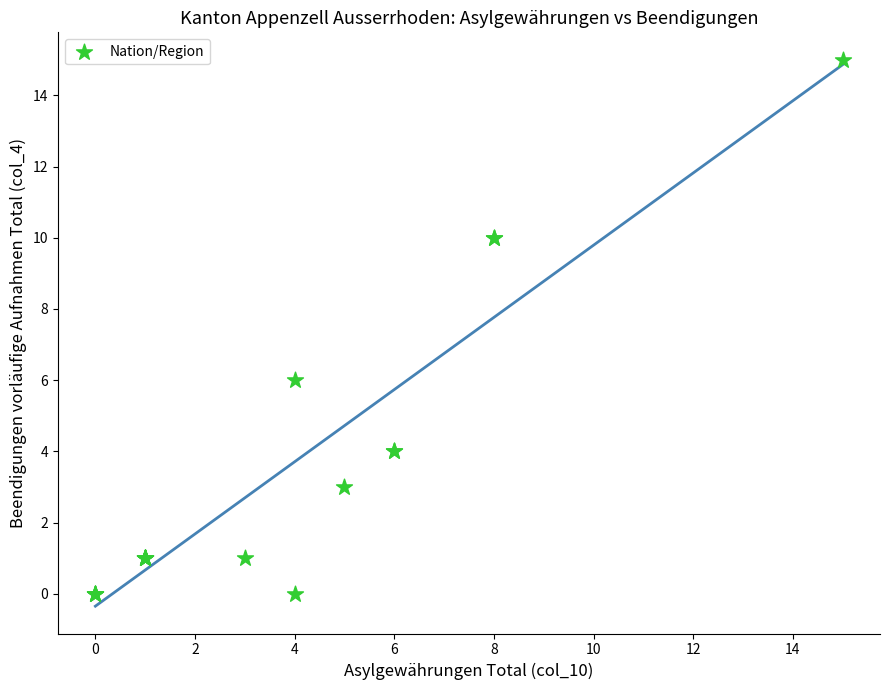

What Y value in the scatter plot is closest to 7?

6